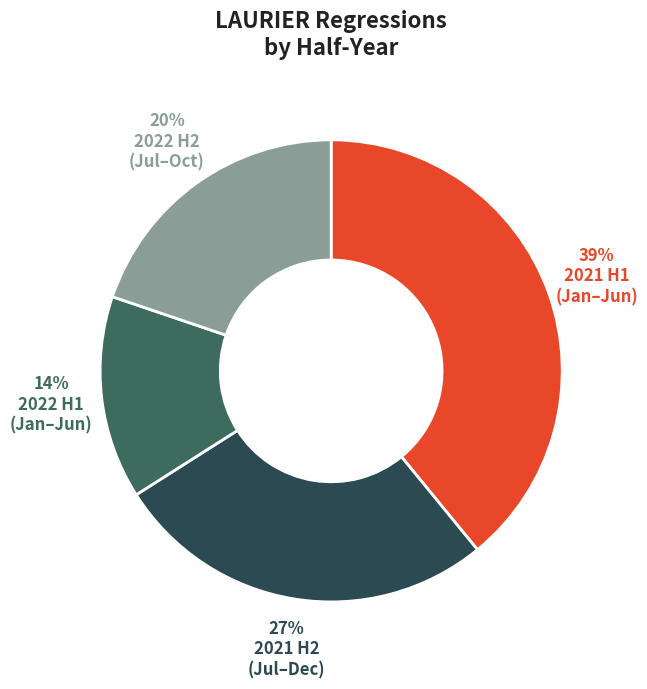

Count the number of slices in the pie.

4